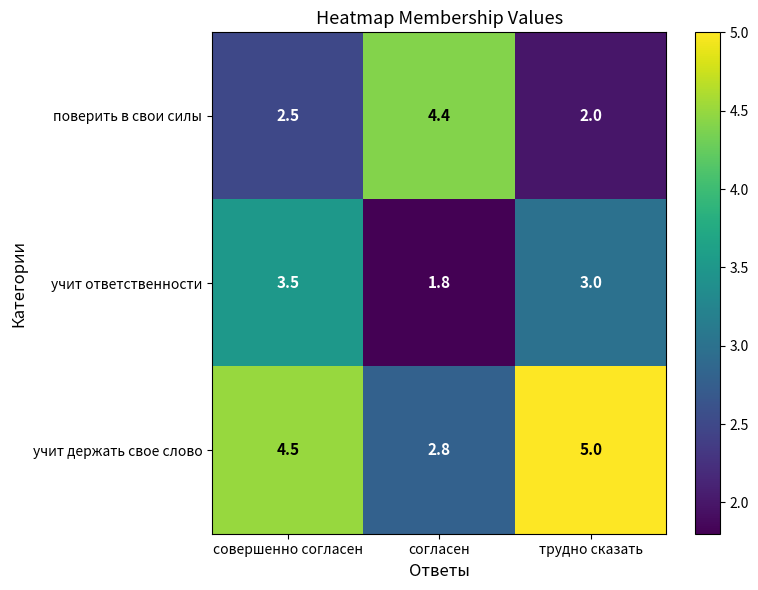

How many data points does each series have?

3